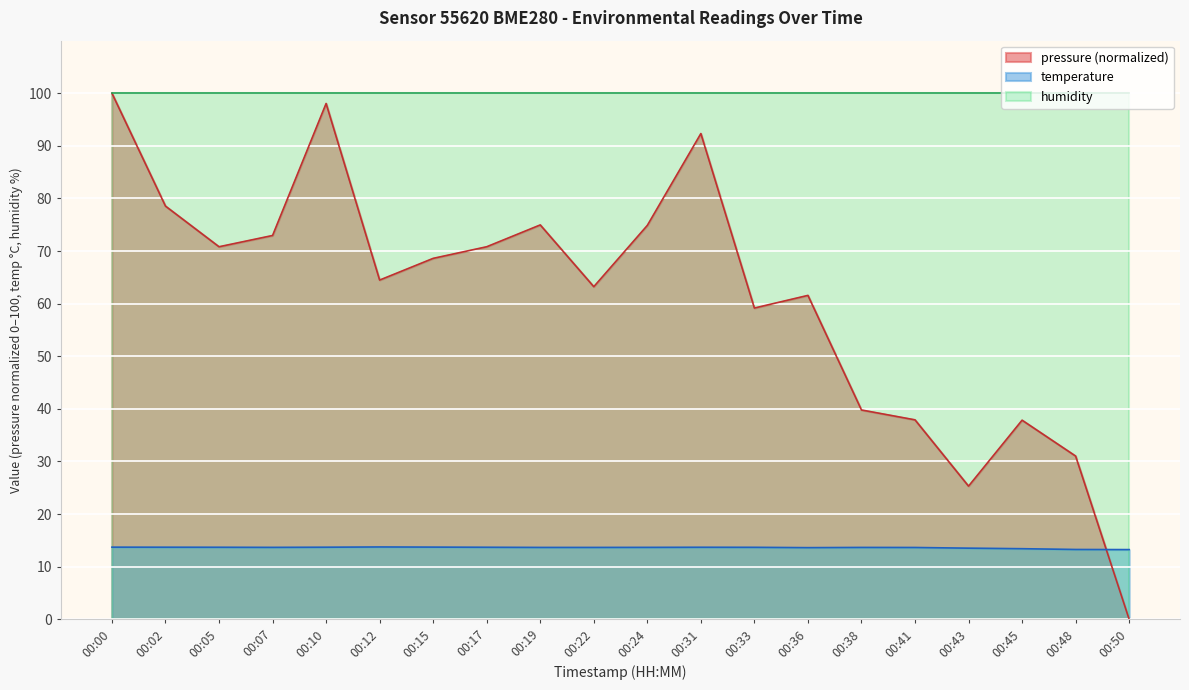

What is the spread (max minus min) of values at 00:31?

86.3